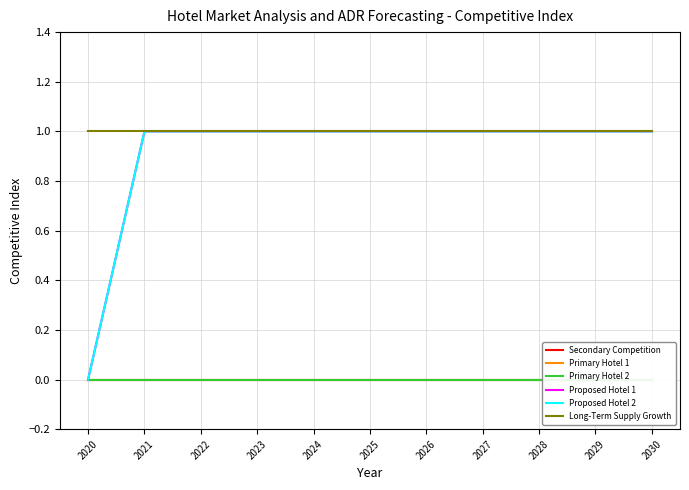

What is the total value across all series at 2026?

3